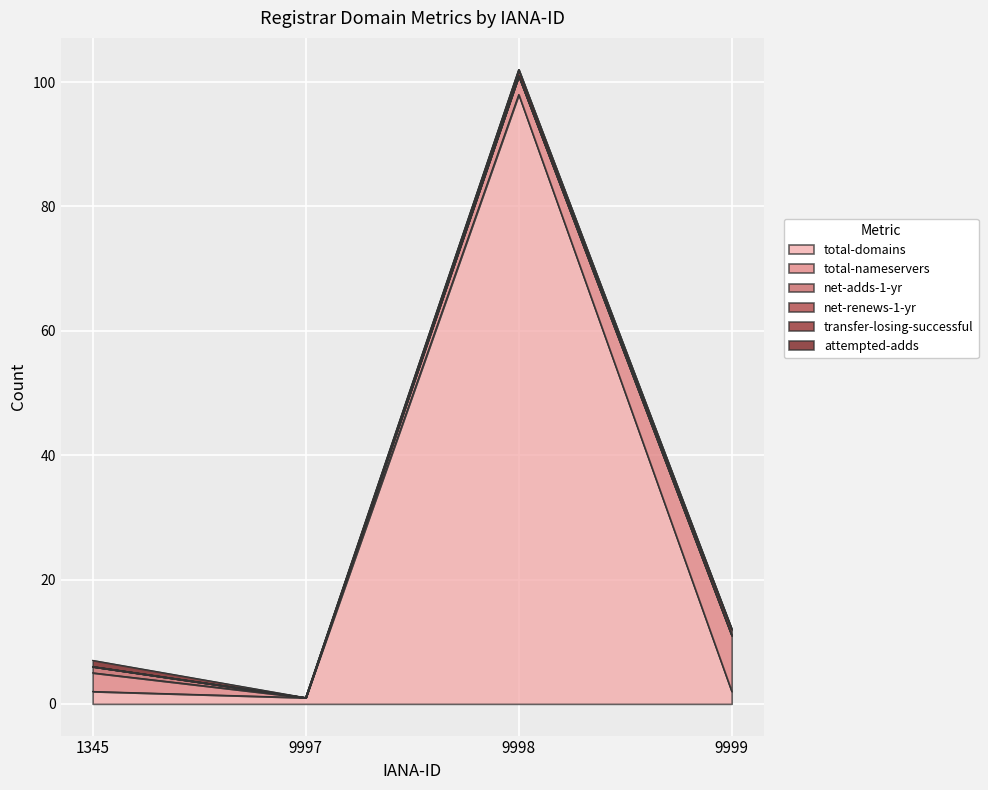

True or false: net-renews-1-yr has a value of 1 at 1345.

False